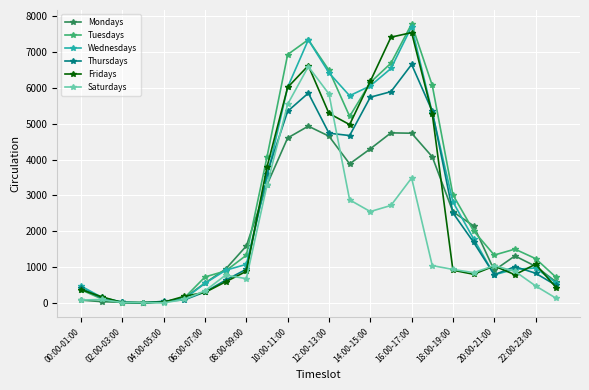

What is the maximum value shown in the chart?

7776